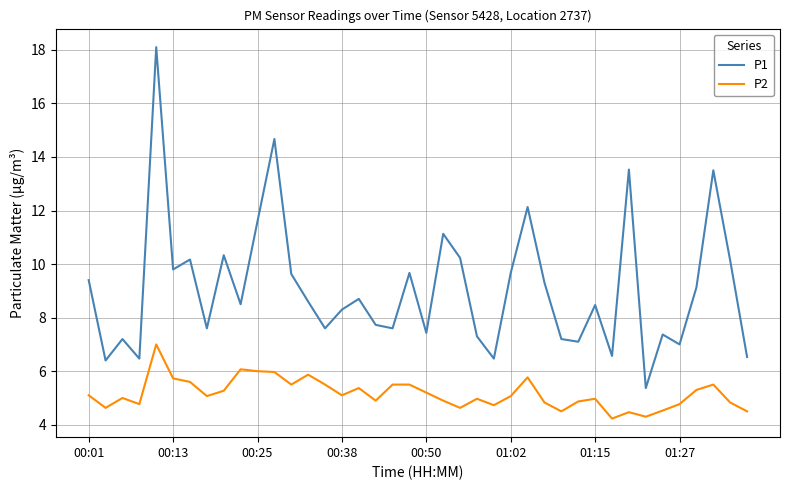

List the series in order of their overall mean, lowest first.

P2, P1